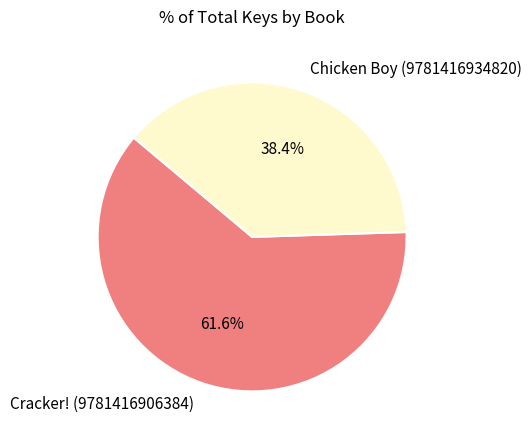

Which slice is the smallest?

Chicken Boy (9781416934820)